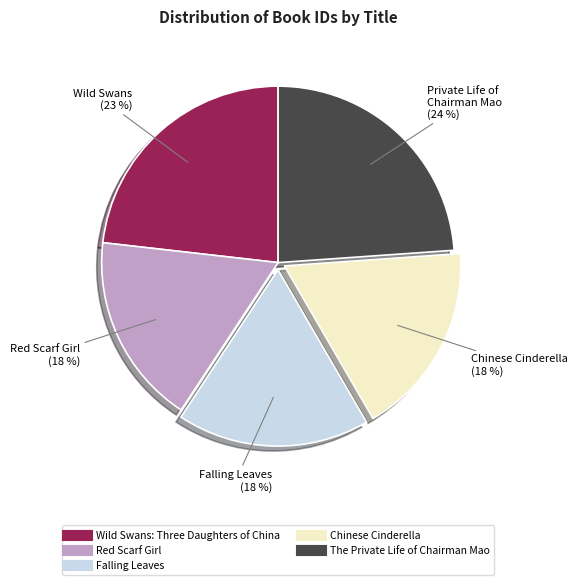

What is the ratio of the value at The Private Life of Chairman Mao to the value at Wild Swans: Three Daughters of China?

1.0